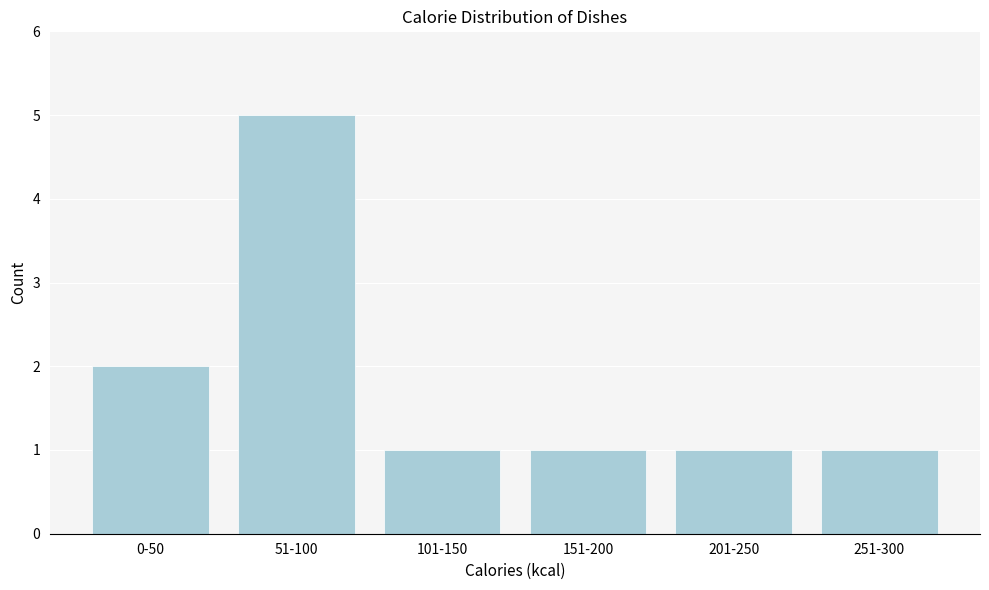

Reading left to right, extract all data points from this chart.

0-50=2	51-100=5	101-150=1	151-200=1	201-250=1	251-300=1